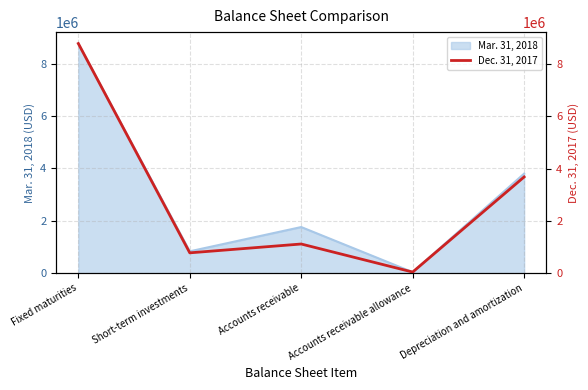

What is the sum of the values at Depreciation and amortization and Short-term investments?

4465537